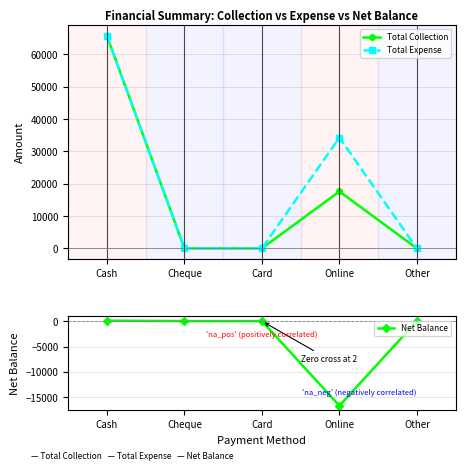

True or false: Total Collection and Total Expense intersect in this chart.

False